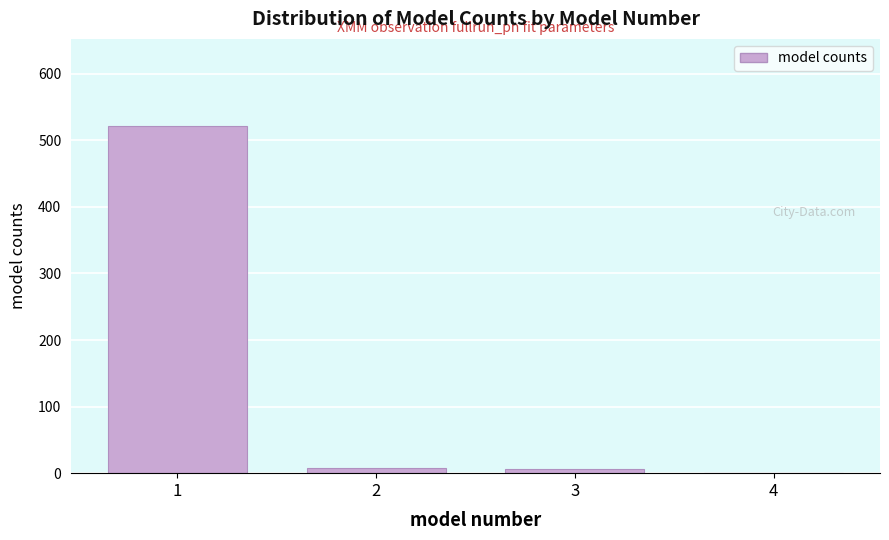

What is the greatest value displayed?

521.8